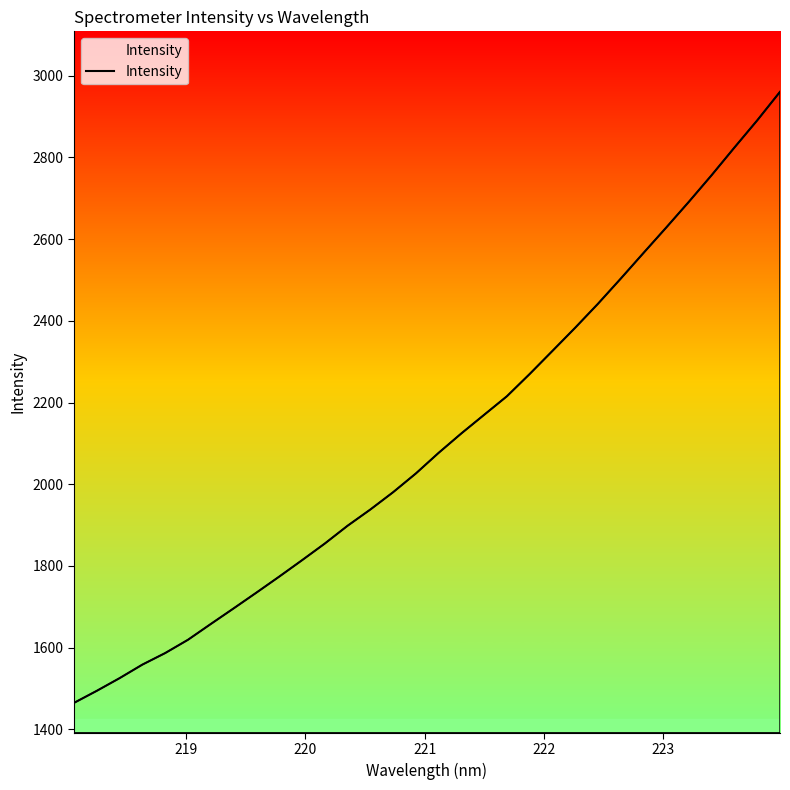

What is the minimum value shown in the chart?

1464.8